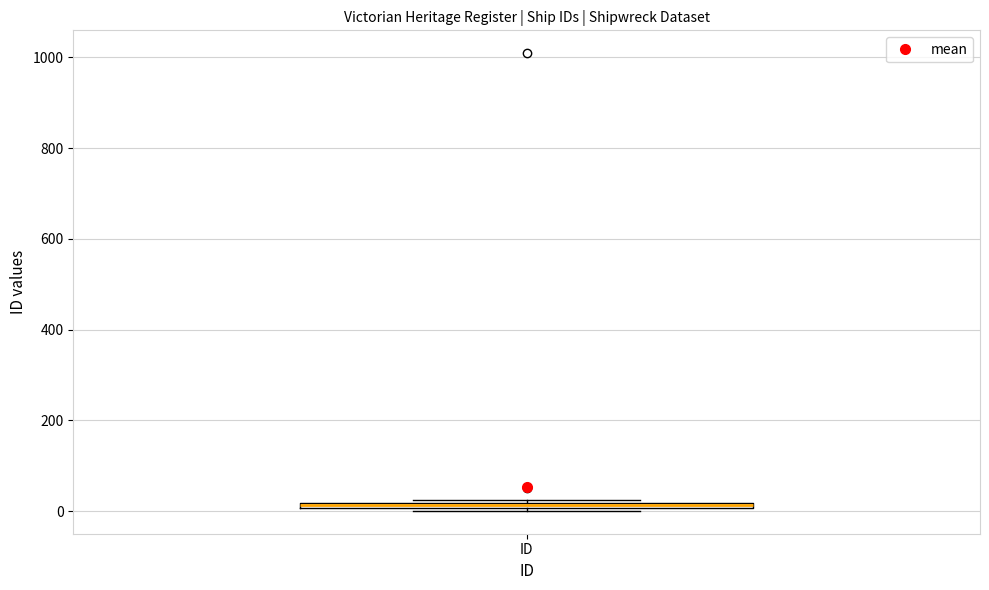

Where is the lower edge of the box for ID on the y-axis? The values are not printed on the chart, so give them approximately, as read against the axis.

0